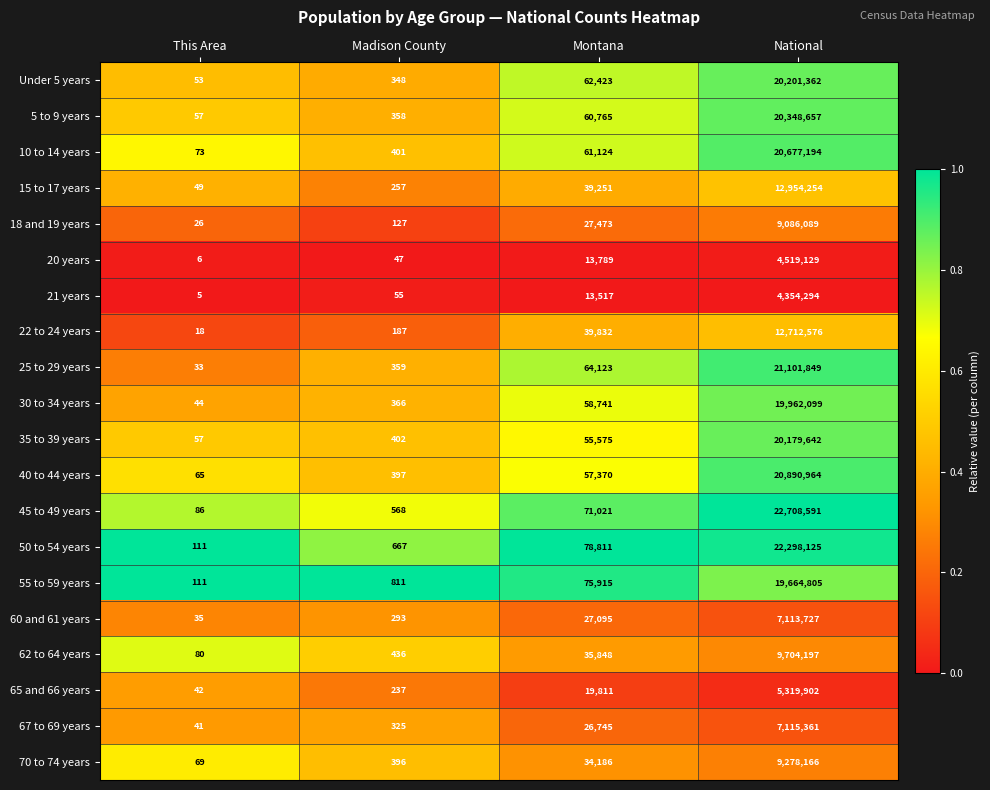

True or false: 40 to 44 years has a value of 397 at Madison County.

True